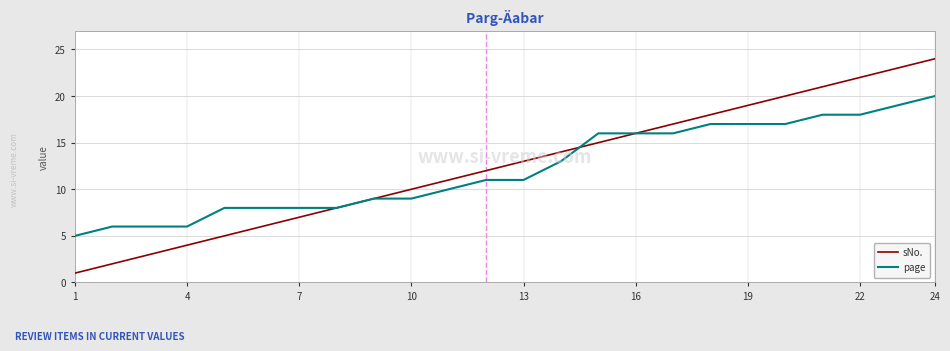

List the series in order of their peak value, lowest first.

page, sNo.